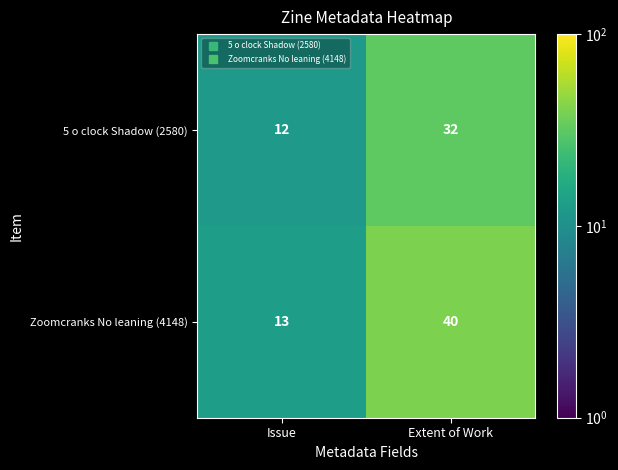

Which series has the widest spread of values?

Zoomcranks No leaning (4148)